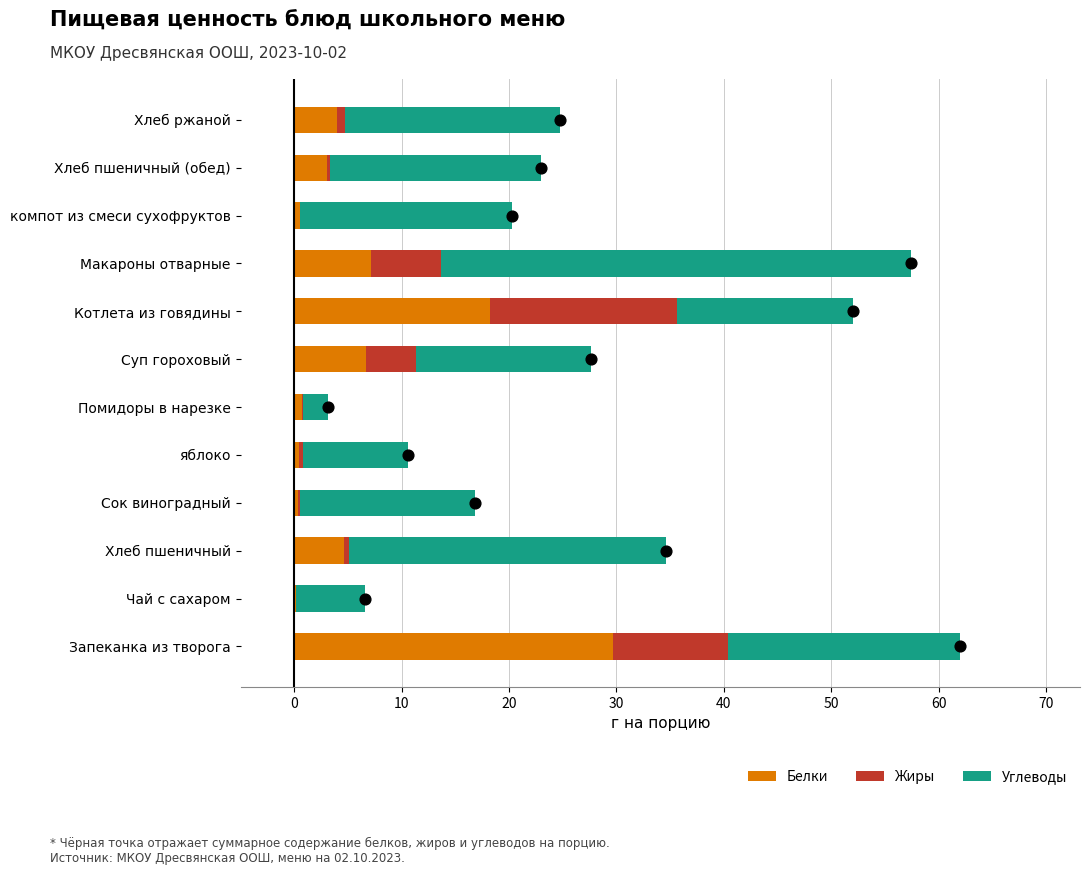

Which series reaches the minimum Y coordinate?

Жиры